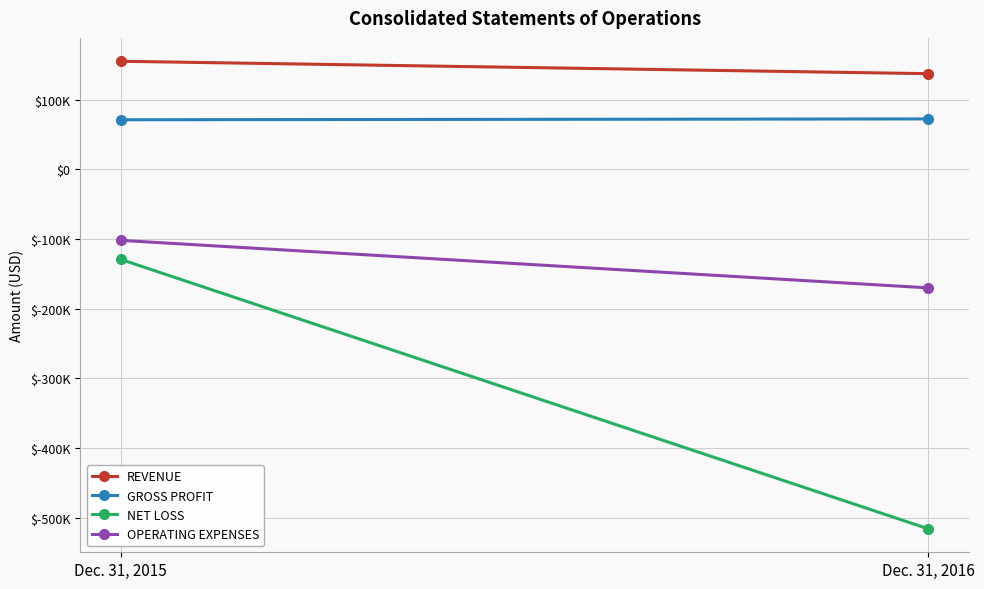

Reading left to right, extract all data points from this chart.

REVENUE: 154965	137181
GROSS PROFIT: 71037	72244
NET LOSS: -129294	-516018
OPERATING EXPENSES: -102018	-170199